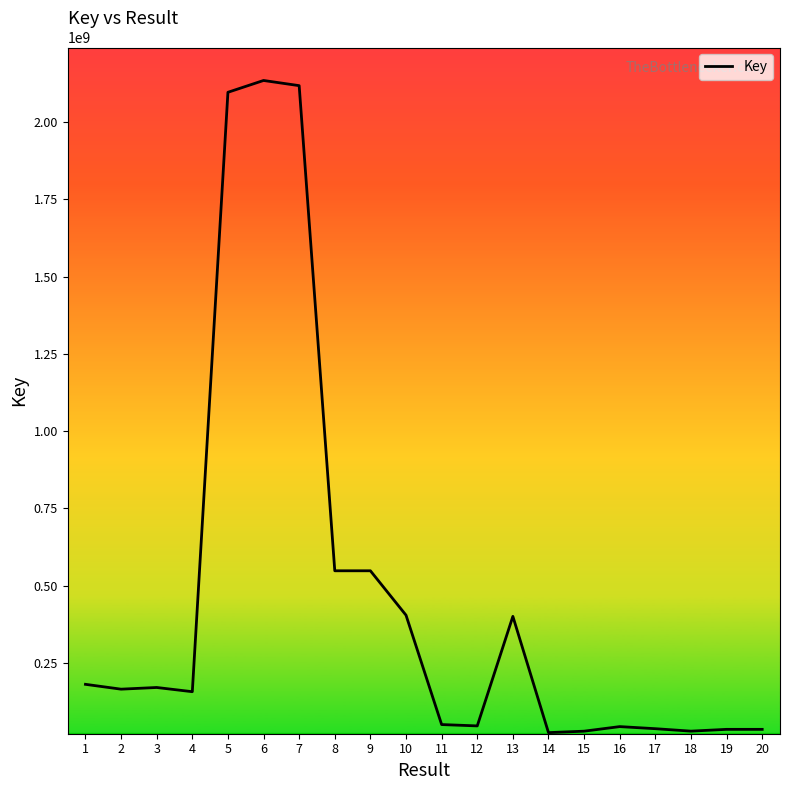

What is the difference between the maximum and minimum values?

2111416821